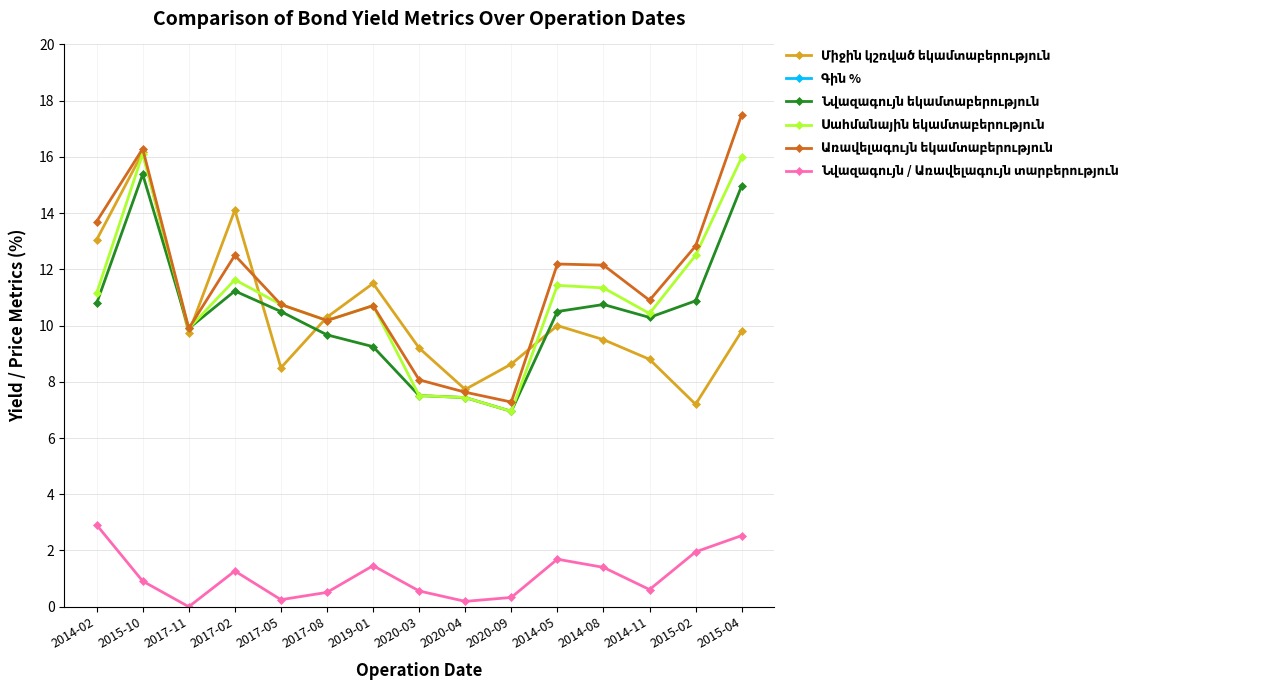

What is the label of the 11th point from the right?

2017-05